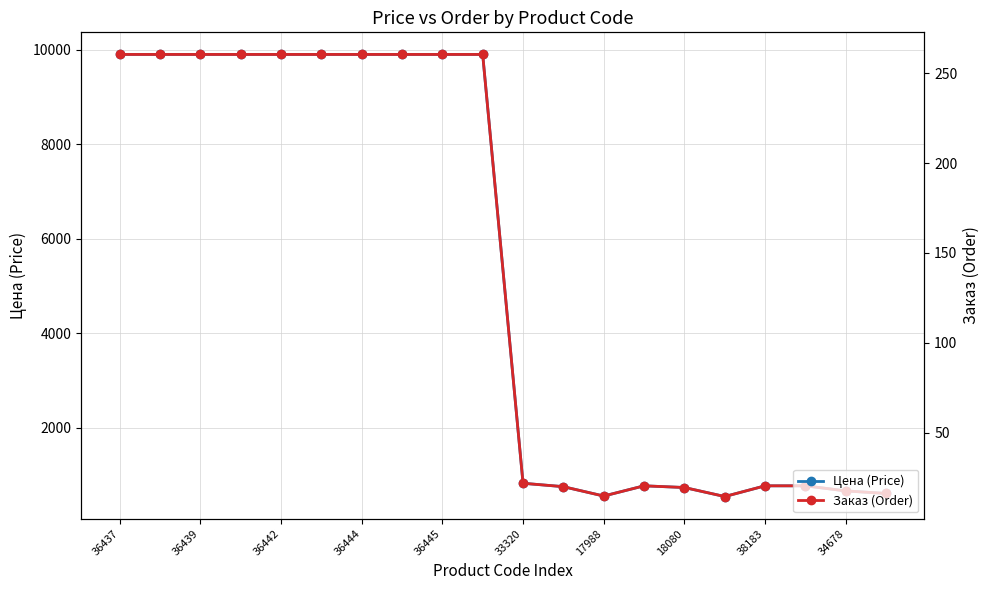

What is the sum of all Заказ (Order) values?

2790.2